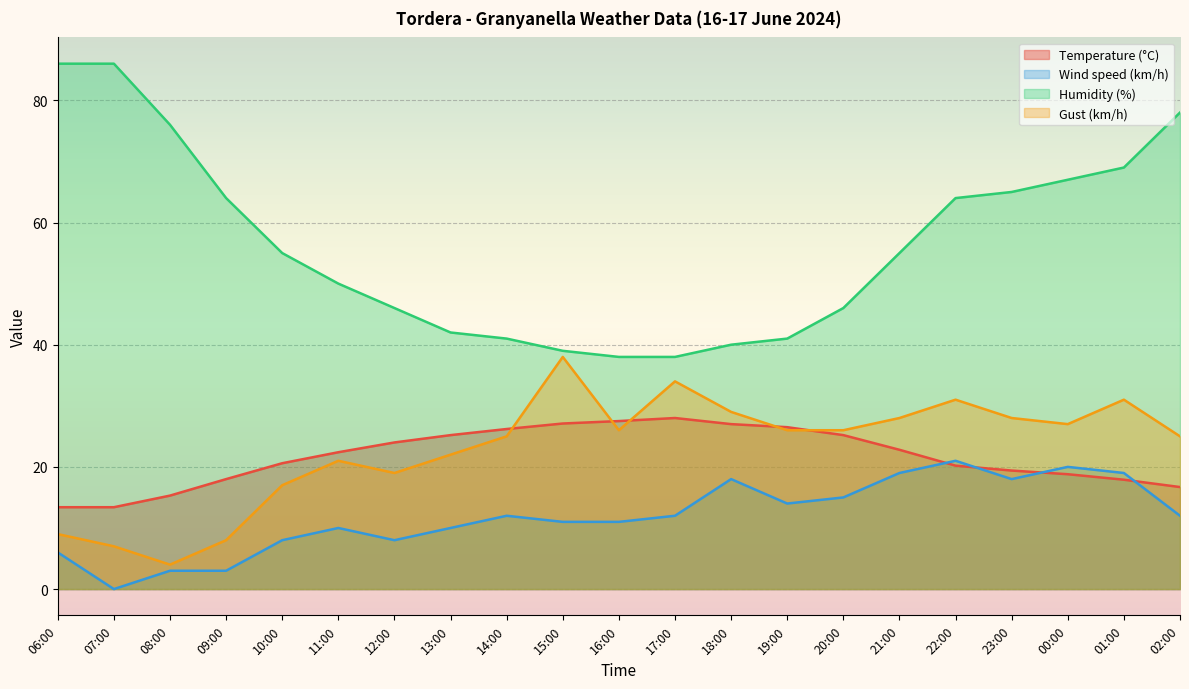

Which series has the largest total across all categories?

Humidity (%)